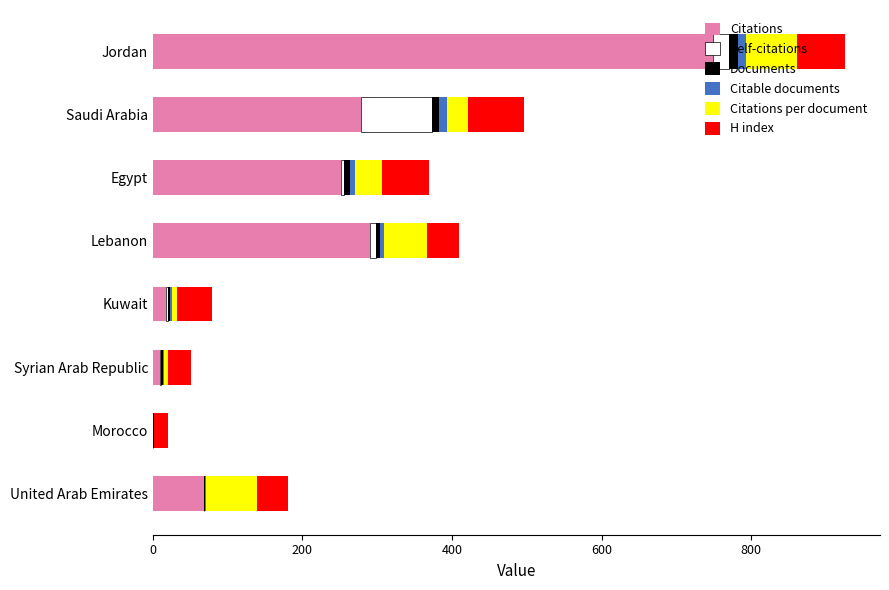

At which category is the sum across all series the highest?

Jordan